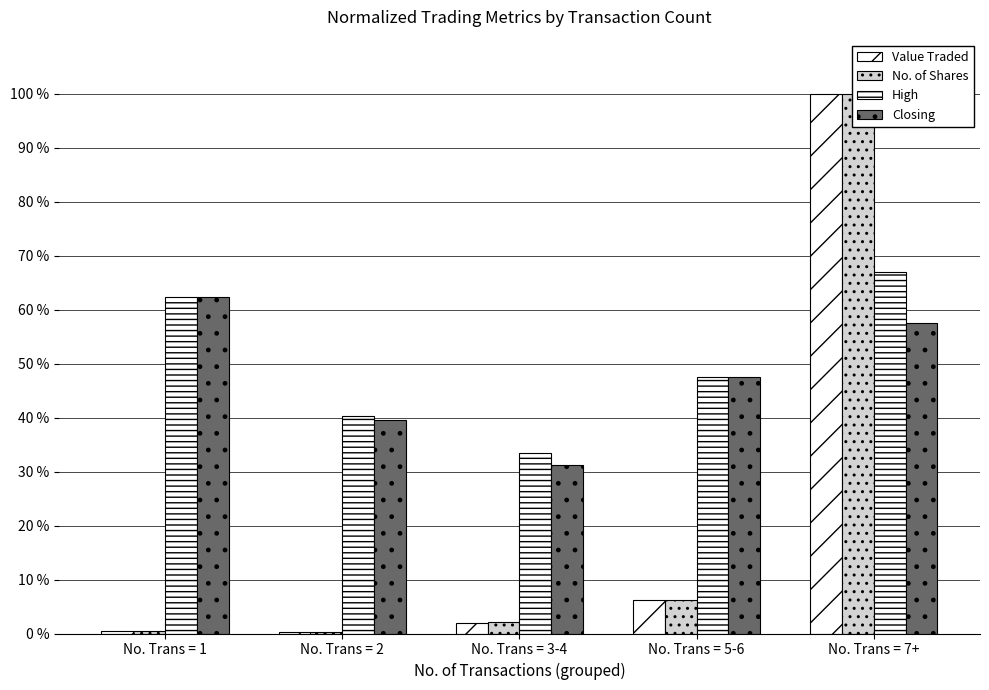

How many data points does each series have?

5